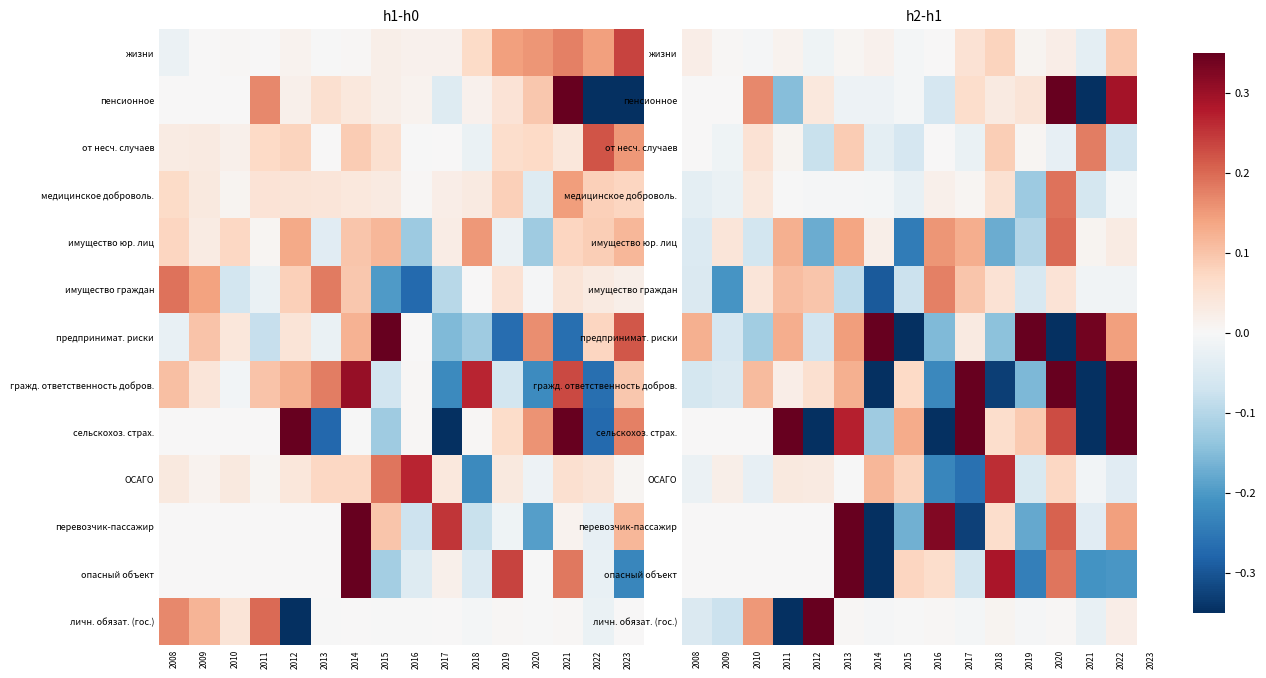

What is the difference between the maximum and minimum values in the перевозчик-пассажир series?

1.4